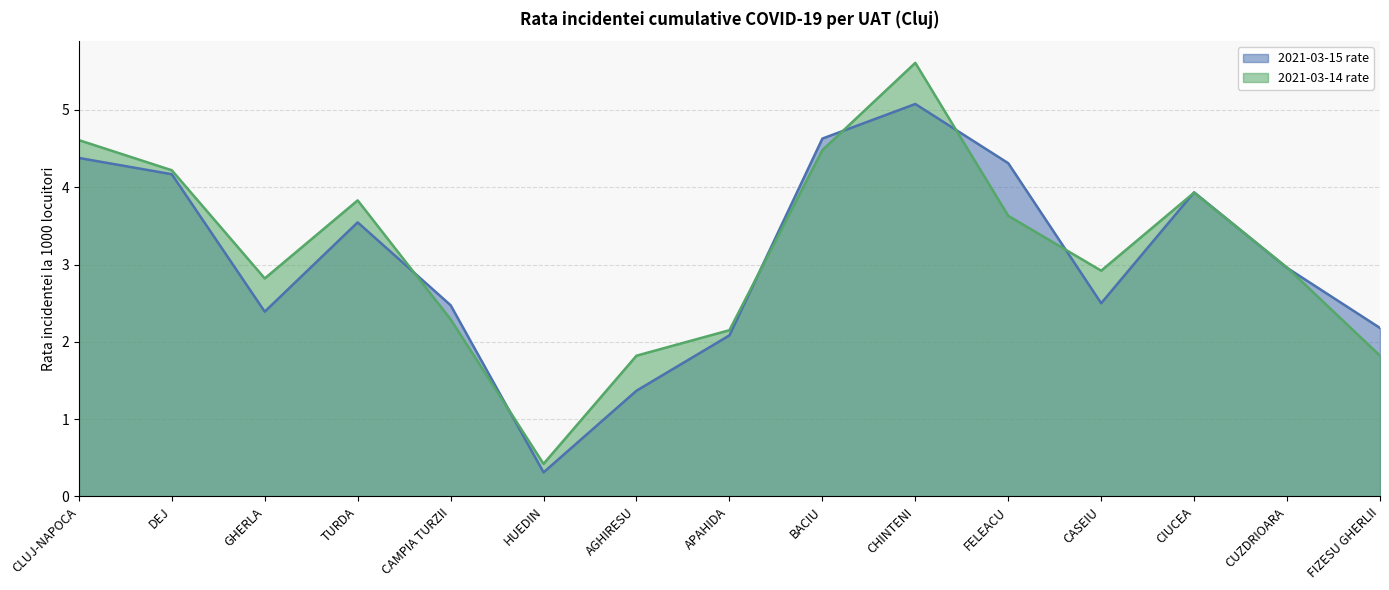

At FIZESU GHERLII, list the series in order from smallest to largest.

2021-03-14 rate, 2021-03-15 rate